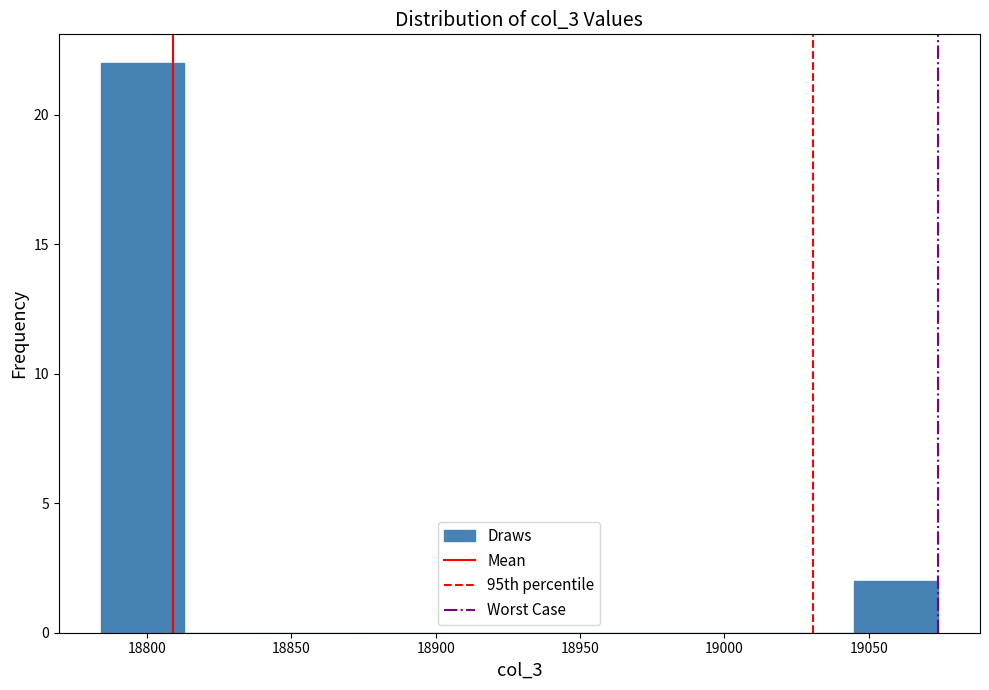

Reading left to right, transcribe this chart: for each bar, give the range it covers on the x-axis and its height. Neither the bar edges nor the heights are printed on the chart, so give them approximately, as read against the axes.

18784 to 18813: 22
18813 to 18842: 0
18842 to 18871: 0
18871 to 18900: 0
18900 to 18929: 0
18929 to 18958: 0
18958 to 18987: 0
18987 to 19016: 0
19016 to 19045: 0
19045 to 19074: 2